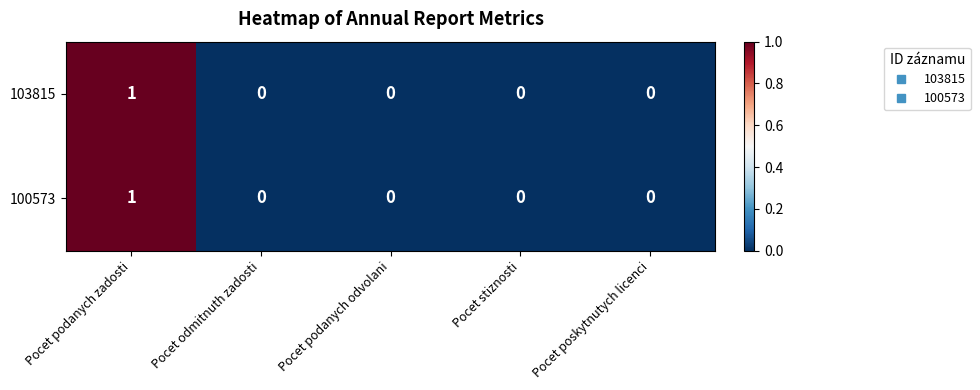

Count the 100573 values in the range 0 to 1.

5